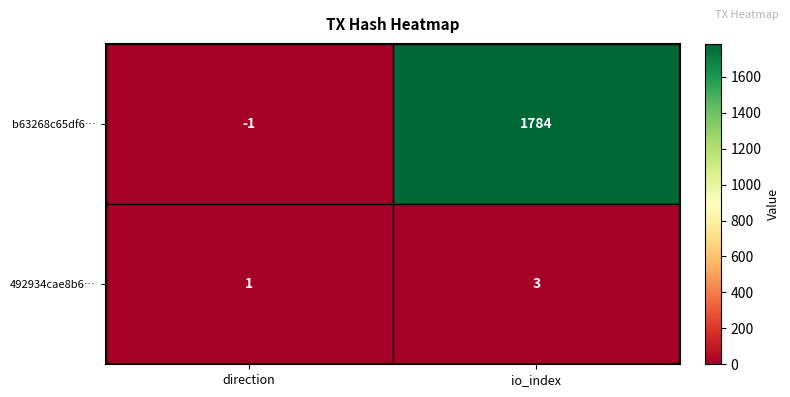

Which series has the largest total across all categories?

b63268c65df6…